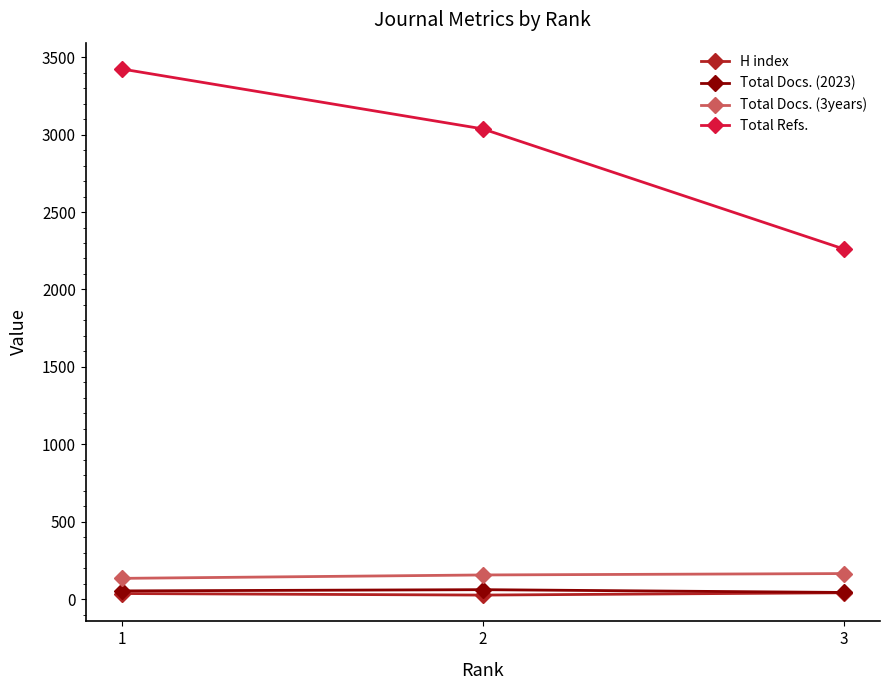

What are all the series names shown in the legend?

H index, Total Docs. (2023), Total Docs. (3years), Total Refs.